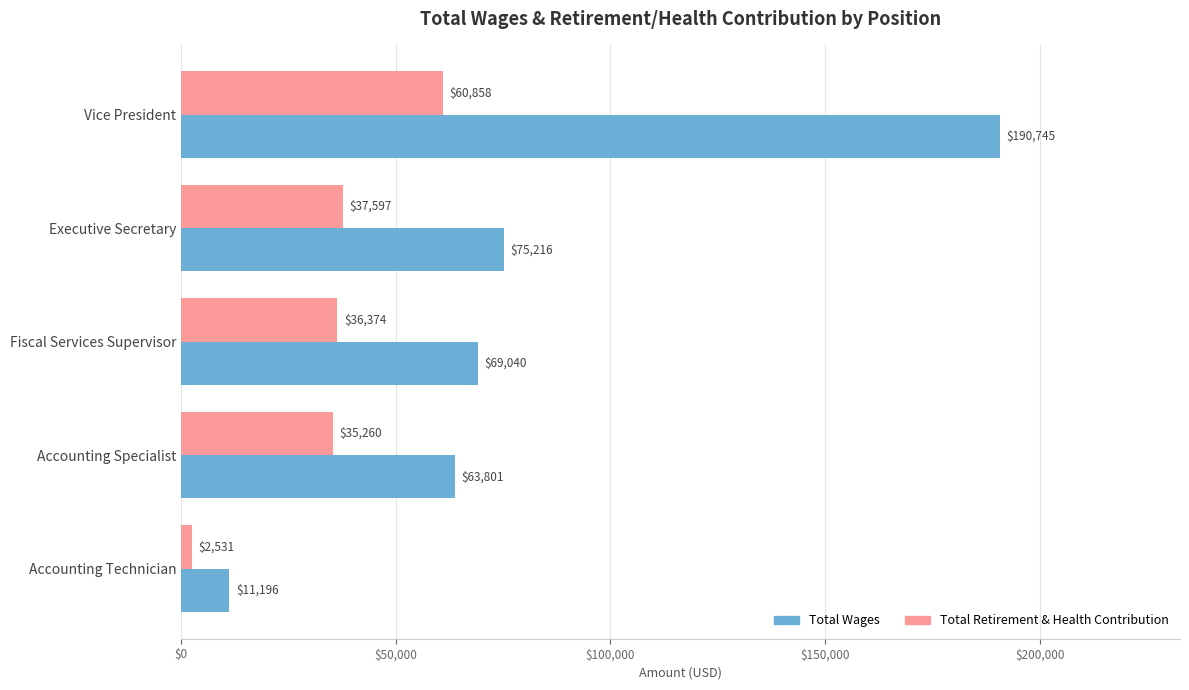

How many values in the Total Retirement & Health Contribution series are below 36374?

2